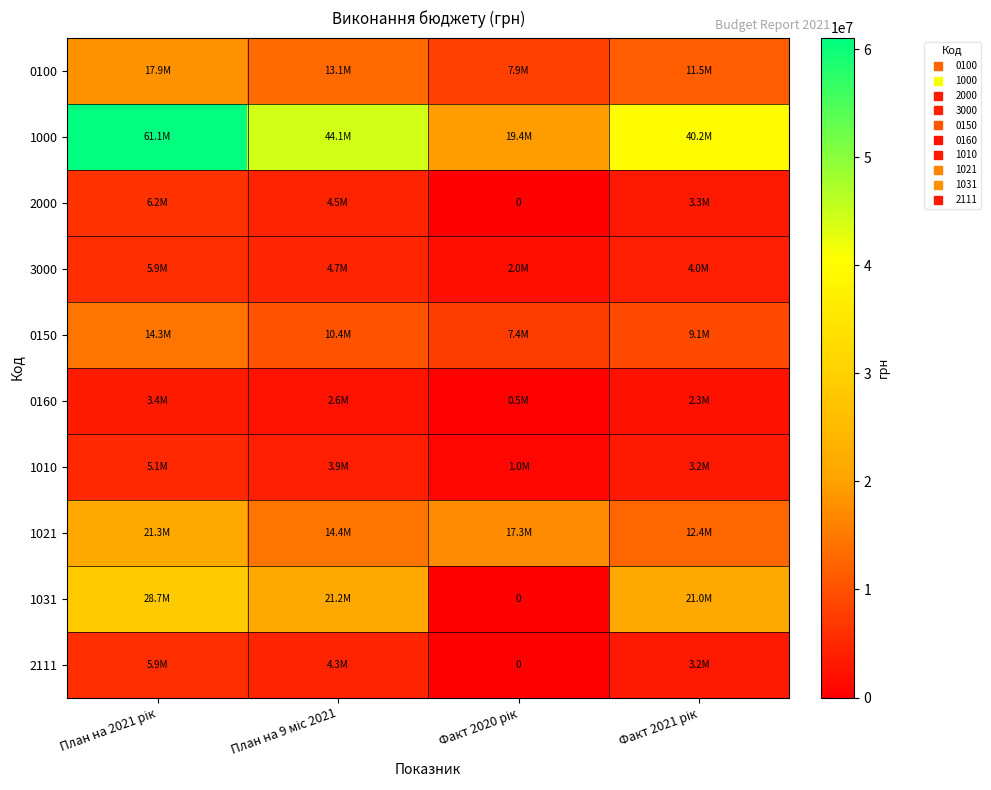

Rank the categories by 1000 value from highest to lowest.

План на 2021 рік, План на 9 міс 2021, Факт 2021 рік, Факт 2020 рік